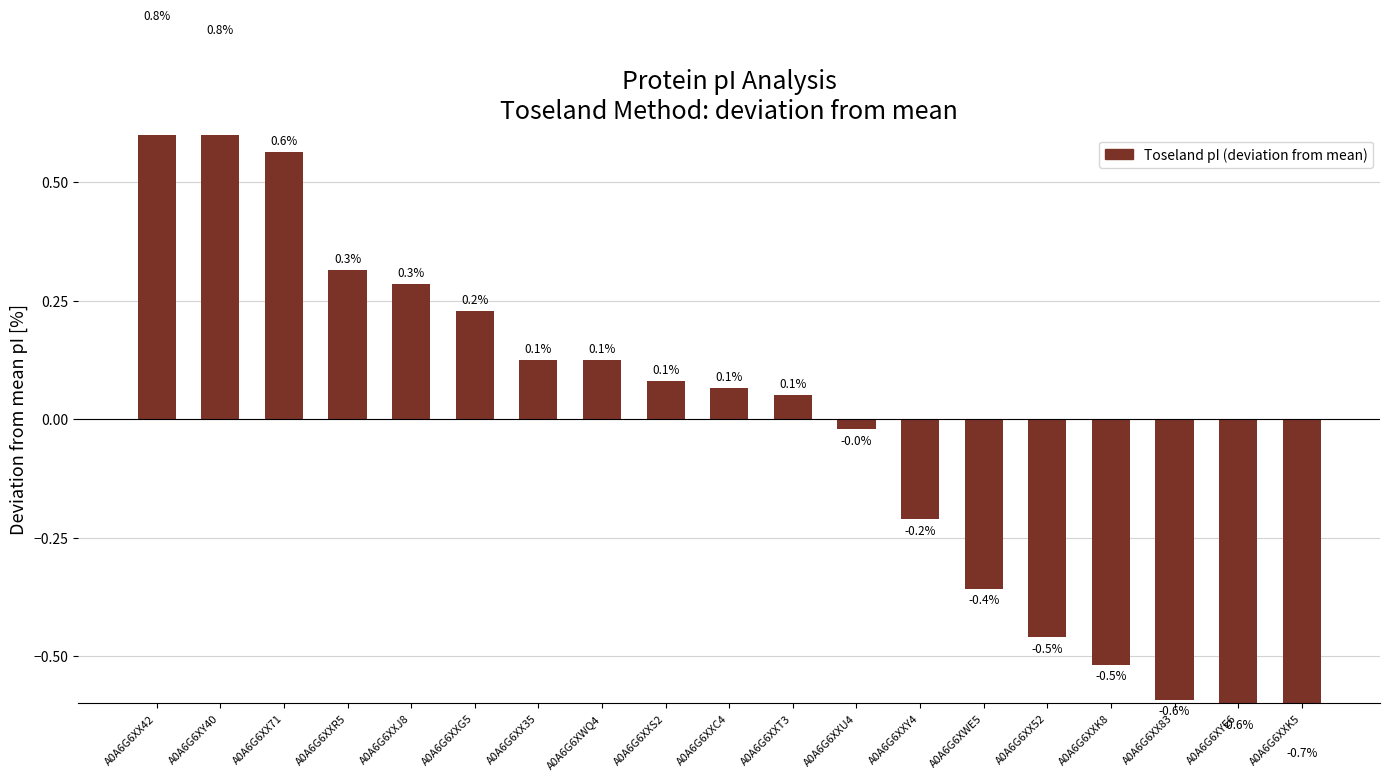

Rank the categories by value from lowest to highest.

A0A6G6XXK5, A0A6G6XYE6, A0A6G6XX83, A0A6G6XXK8, A0A6G6XX52, A0A6G6XWE5, A0A6G6XXY4, A0A6G6XXU4, A0A6G6XXT3, A0A6G6XXC4, A0A6G6XXS2, A0A6G6XX35, A0A6G6XWQ4, A0A6G6XXG5, A0A6G6XXJ8, A0A6G6XXR5, A0A6G6XX71, A0A6G6XY40, A0A6G6XX42